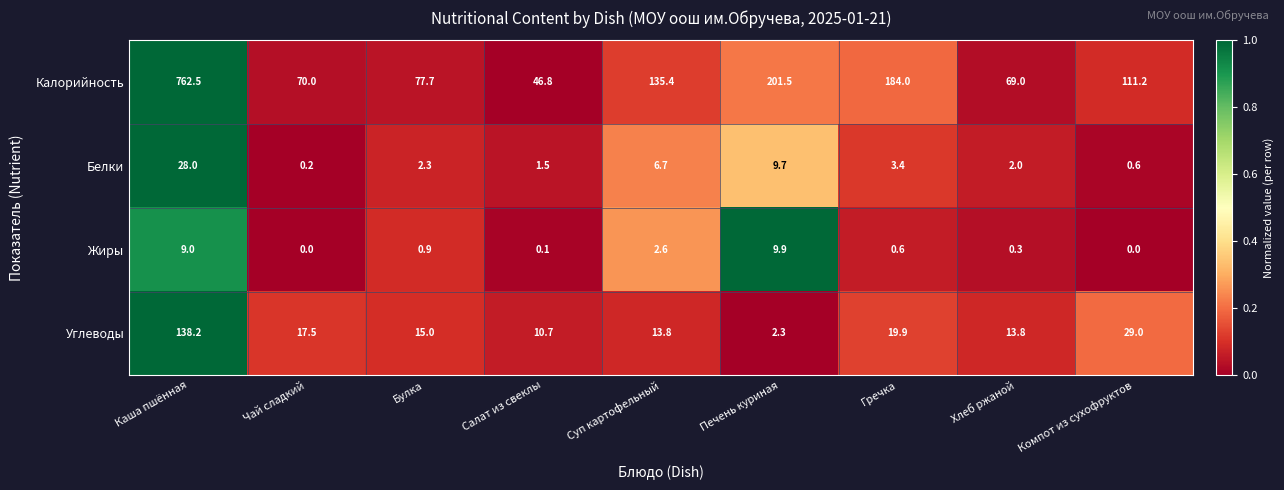

What is the sum of the Калорийность values at Каша пшённая and Салат из свеклы?

809.3